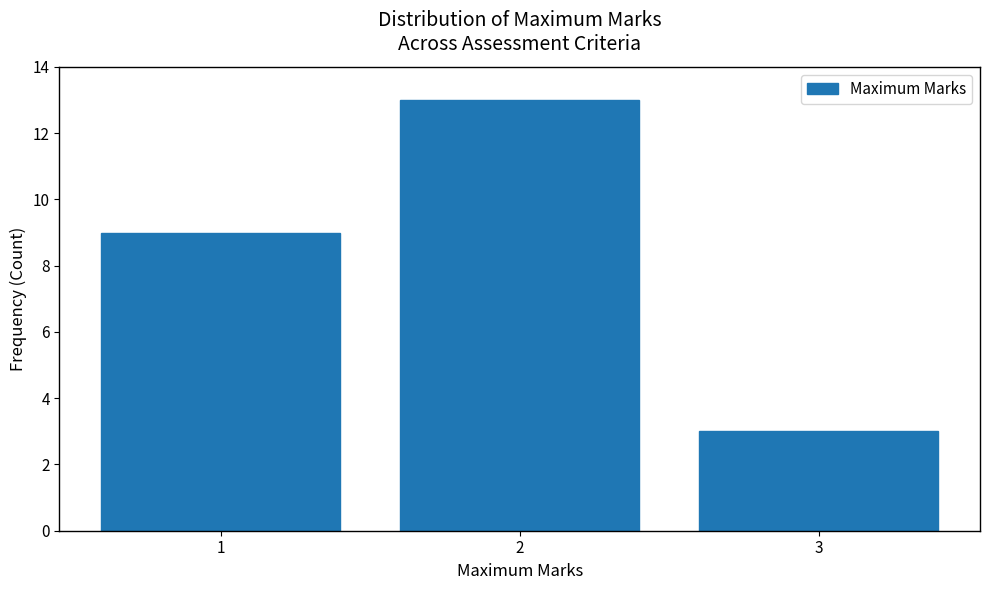

Reading left to right, what are all the values shown in this chart?

9	13	3